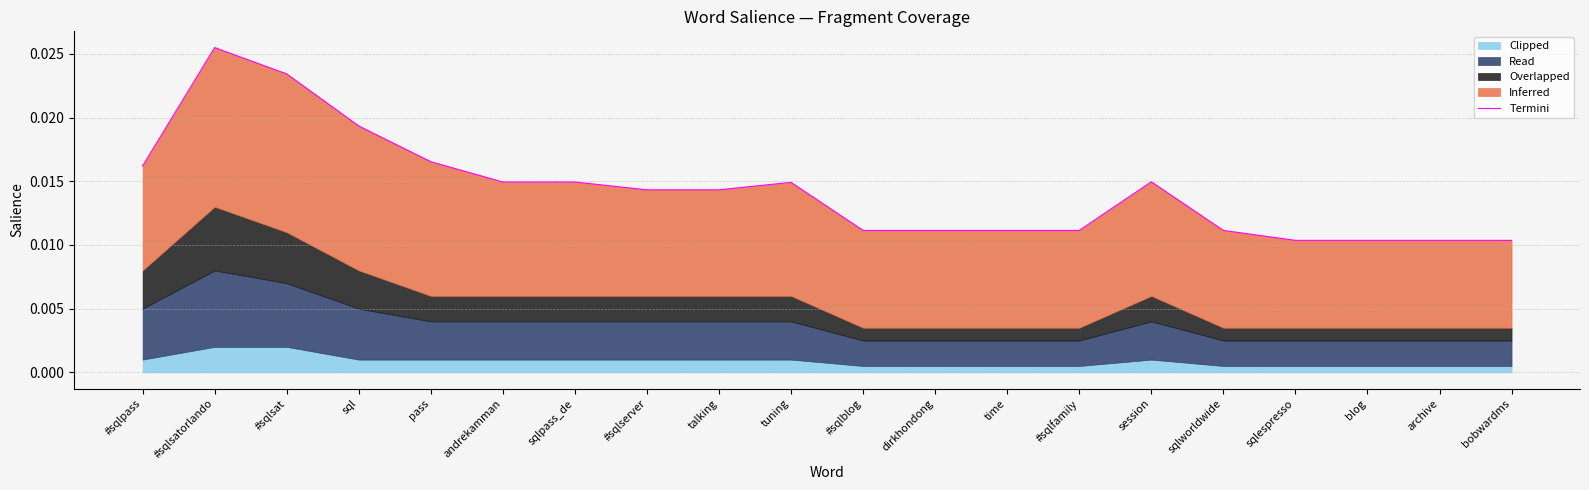

The chart shows a value of 0.0 at sqlespresso. True or false?

True